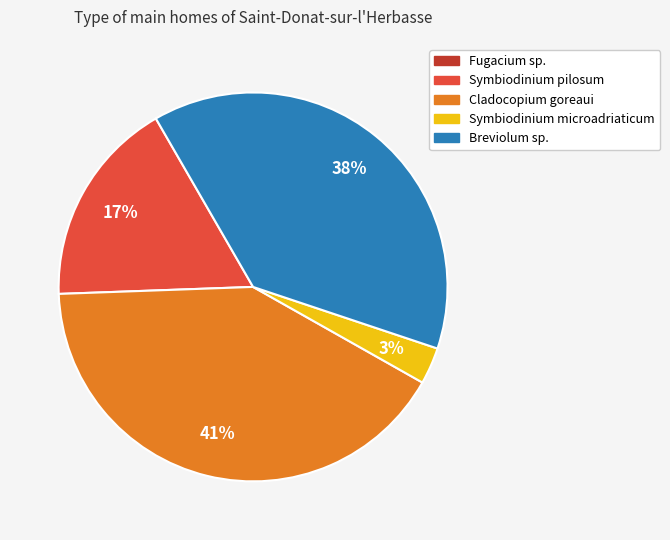

Between Breviolum sp. and Symbiodinium microadriaticum, which is larger?

Breviolum sp.